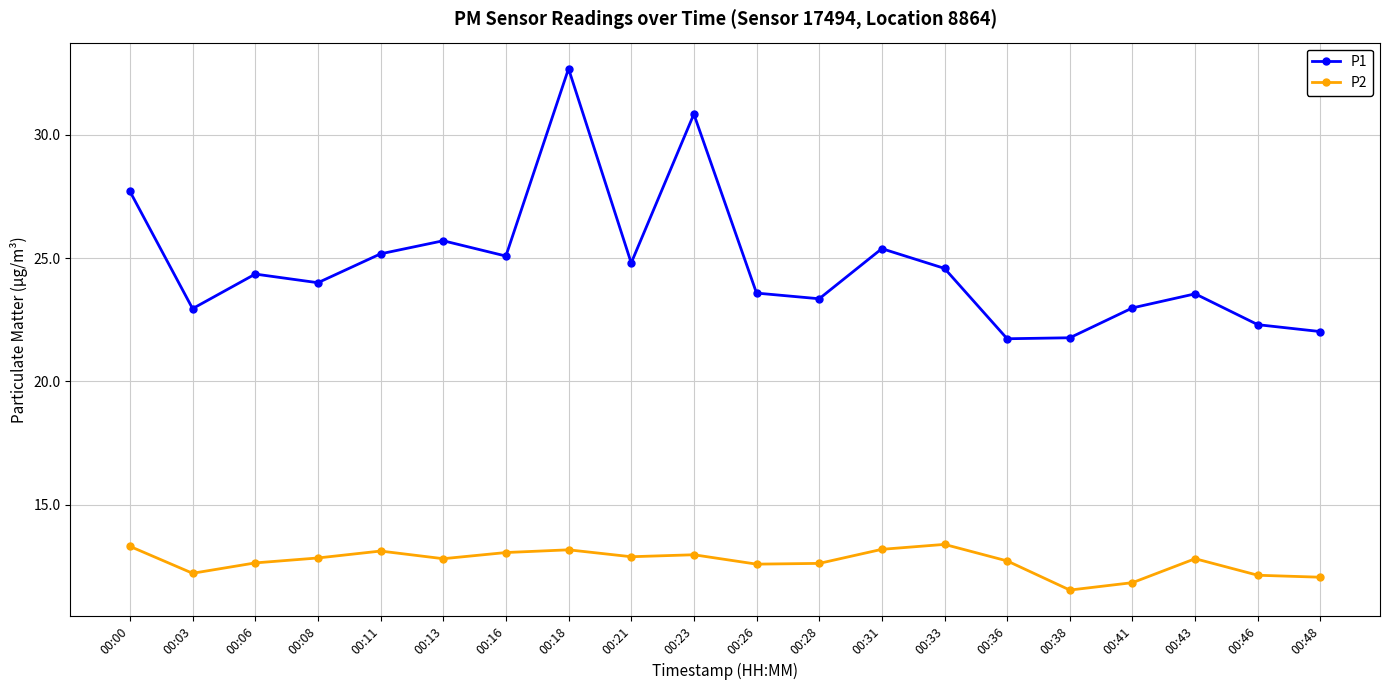

What is the value of the P2 point at the 6th from the left?

12.8